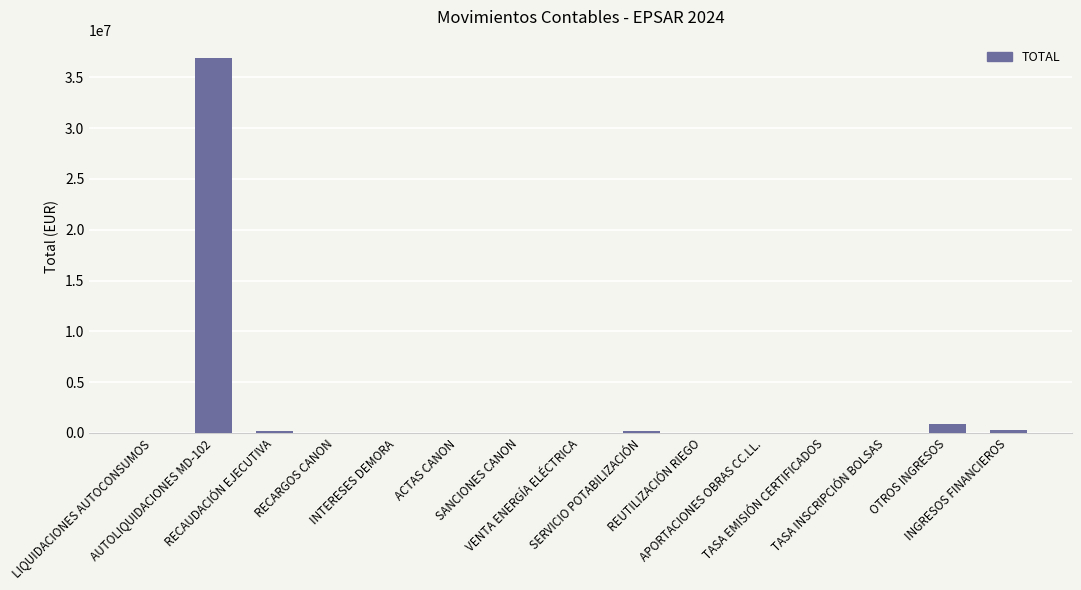

True or false: the data shows 171207.1 at RECAUDACIÓN EJECUTIVA.

True